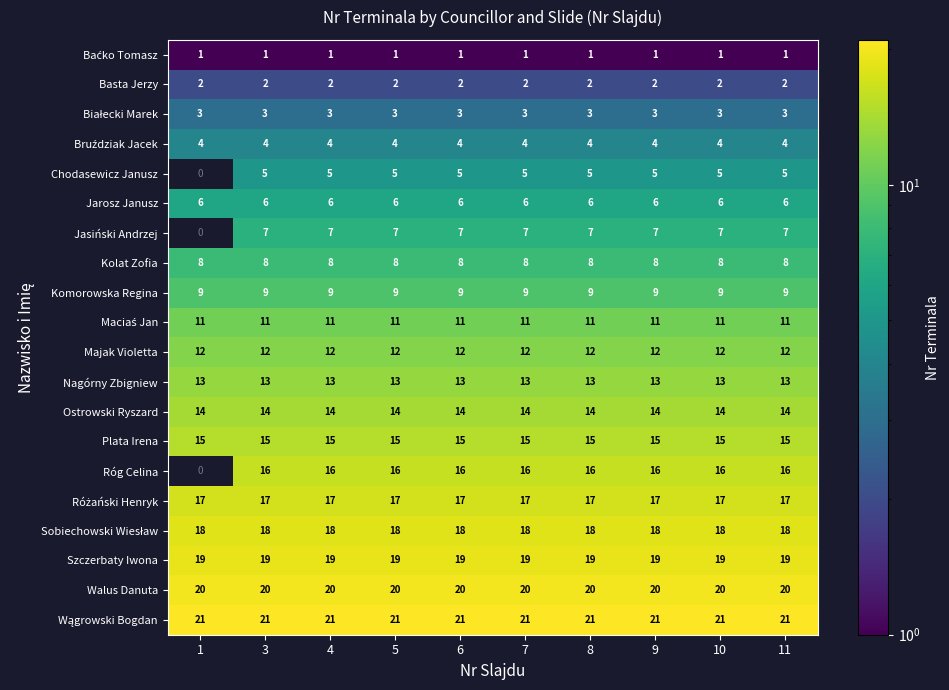

At how many categories does at least one series exceed 2?

10